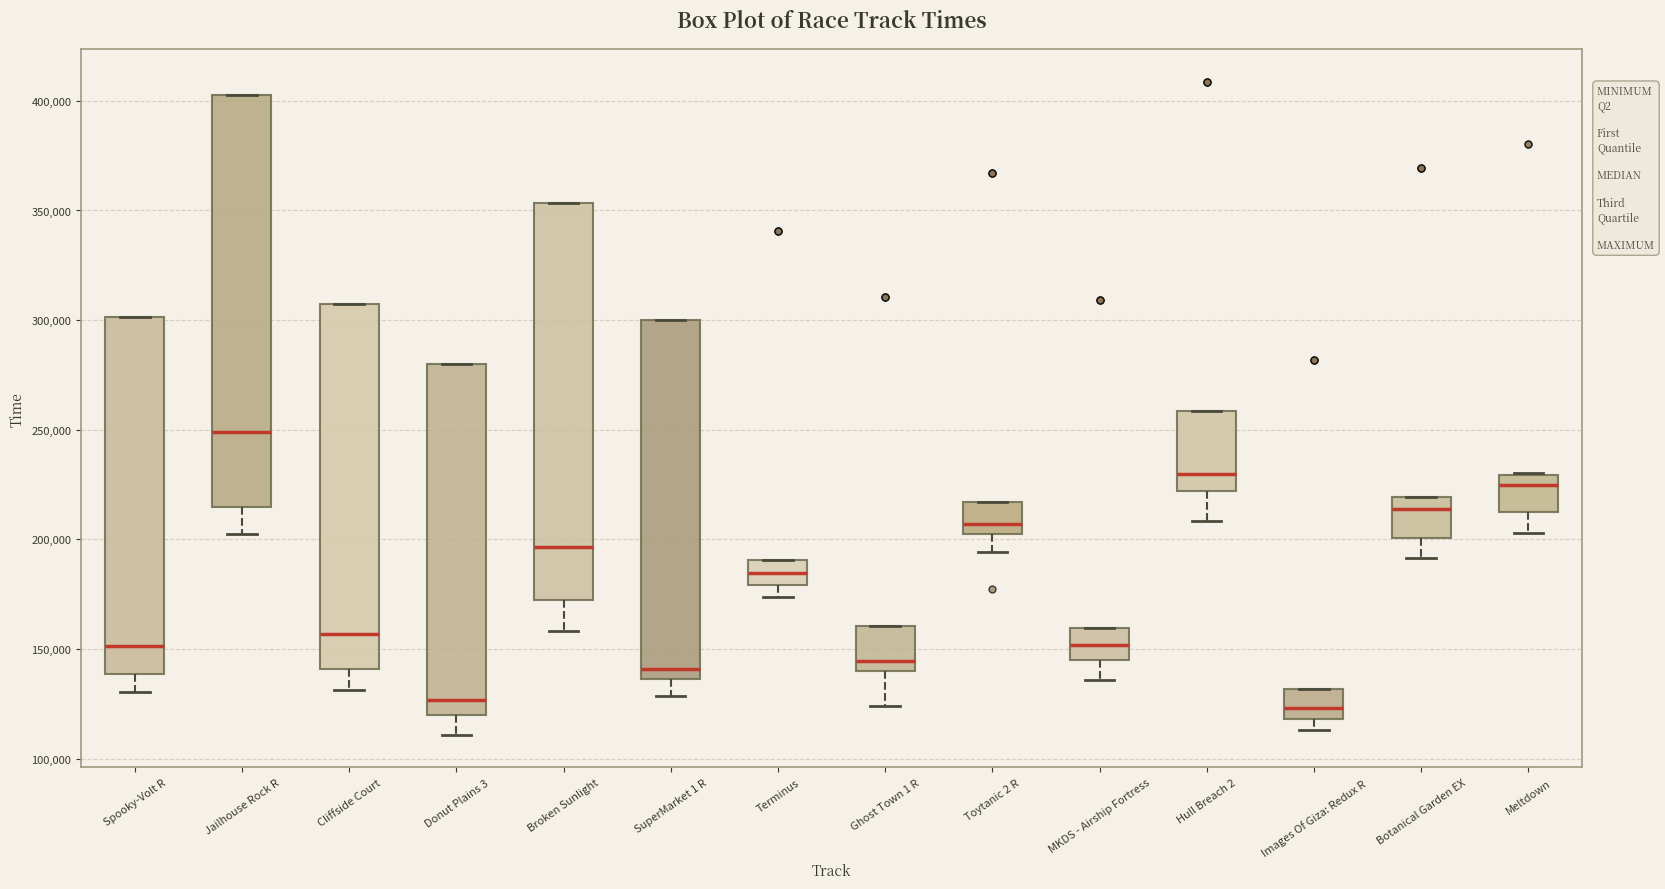

Reading left to right, read every box against the y-axis: the position of its median line, the range the box covers, and the ends of its whiskers. The values are not printed on the chart, so give them approximately, as read against the axis.

Spooky-Volt R: median 150000, box 140000 to 300000, whiskers 130000 to 300000
Jailhouse Rock R: median 250000, box 215000 to 400000, whiskers 205000 to 400000
Cliffside Court: median 155000, box 140000 to 310000, whiskers 130000 to 310000
Donut Plains 3: median 125000, box 120000 to 280000, whiskers 110000 to 280000
Broken Sunlight: median 195000, box 175000 to 355000, whiskers 160000 to 355000
SuperMarket 1 R: median 140000, box 135000 to 300000, whiskers 130000 to 300000
Terminus: median 185000, box 180000 to 190000, whiskers 175000 to 190000
Ghost Town 1 R: median 145000, box 140000 to 160000, whiskers 125000 to 160000
Toytanic 2 R: median 205000, box 200000 to 215000, whiskers 195000 to 215000
MKDS - Airship Fortress: median 150000, box 145000 to 160000, whiskers 135000 to 160000
Hull Breach 2: median 230000, box 220000 to 260000, whiskers 210000 to 260000
Images Of Giza: Redux R: median 125000, box 120000 to 130000, whiskers 115000 to 130000
Botanical Garden EX: median 215000, box 200000 to 220000, whiskers 190000 to 220000
Meltdown: median 225000, box 215000 to 230000, whiskers 205000 to 230000